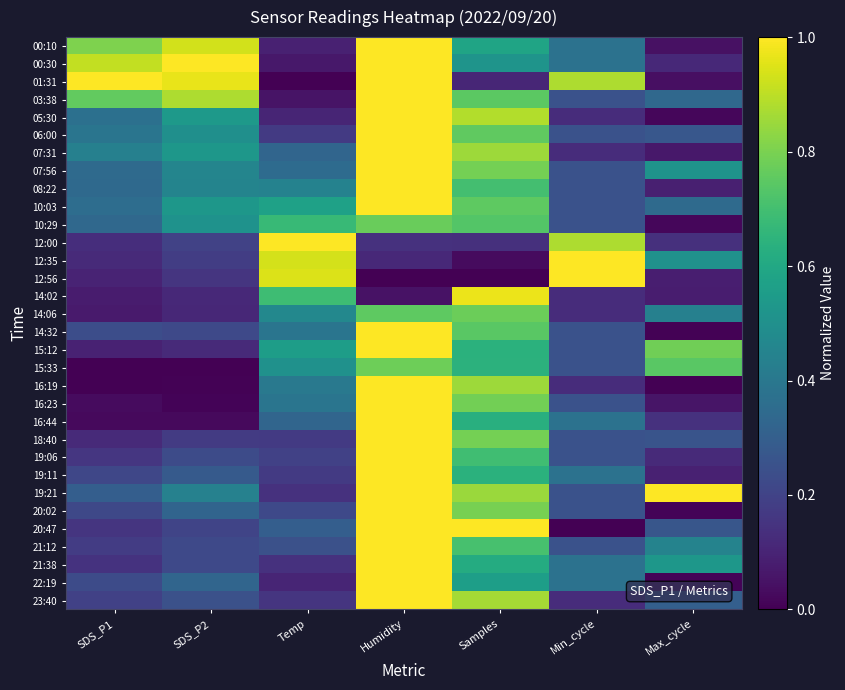

Reading left to right, list all the values displayed in this chart.

00:10: SDS_P1=0.8	SDS_P2=0.9	Temp=0.1	Humidity=1.0	Samples=0.6	Min_cycle=0.4	Max_cycle=0.0
00:30: SDS_P1=0.9	SDS_P2=1.0	Temp=0.1	Humidity=1.0	Samples=0.5	Min_cycle=0.4	Max_cycle=0.1
01:31: SDS_P1=1.0	SDS_P2=1.0	Temp=0.0	Humidity=1.0	Samples=0.1	Min_cycle=0.9	Max_cycle=0.0
03:38: SDS_P1=0.8	SDS_P2=0.9	Temp=0.1	Humidity=1.0	Samples=0.7	Min_cycle=0.2	Max_cycle=0.3
05:30: SDS_P1=0.4	SDS_P2=0.5	Temp=0.1	Humidity=1.0	Samples=0.9	Min_cycle=0.1	Max_cycle=0.0
06:00: SDS_P1=0.4	SDS_P2=0.5	Temp=0.2	Humidity=1.0	Samples=0.8	Min_cycle=0.2	Max_cycle=0.3
07:31: SDS_P1=0.4	SDS_P2=0.5	Temp=0.3	Humidity=1.0	Samples=0.9	Min_cycle=0.1	Max_cycle=0.1
07:56: SDS_P1=0.3	SDS_P2=0.5	Temp=0.4	Humidity=1.0	Samples=0.8	Min_cycle=0.2	Max_cycle=0.5
08:22: SDS_P1=0.3	SDS_P2=0.4	Temp=0.4	Humidity=1.0	Samples=0.7	Min_cycle=0.2	Max_cycle=0.1
10:03: SDS_P1=0.4	SDS_P2=0.5	Temp=0.6	Humidity=1.0	Samples=0.8	Min_cycle=0.2	Max_cycle=0.3
10:29: SDS_P1=0.3	SDS_P2=0.5	Temp=0.7	Humidity=0.8	Samples=0.7	Min_cycle=0.2	Max_cycle=0.0
12:00: SDS_P1=0.1	SDS_P2=0.2	Temp=1.0	Humidity=0.1	Samples=0.1	Min_cycle=0.9	Max_cycle=0.1
12:35: SDS_P1=0.1	SDS_P2=0.2	Temp=0.9	Humidity=0.1	Samples=0.0	Min_cycle=1.0	Max_cycle=0.5
12:56: SDS_P1=0.1	SDS_P2=0.2	Temp=0.9	Humidity=0.0	Samples=0.0	Min_cycle=1.0	Max_cycle=0.1
14:02: SDS_P1=0.1	SDS_P2=0.1	Temp=0.7	Humidity=0.0	Samples=1.0	Min_cycle=0.1	Max_cycle=0.1
14:06: SDS_P1=0.1	SDS_P2=0.1	Temp=0.5	Humidity=0.8	Samples=0.8	Min_cycle=0.1	Max_cycle=0.4
14:32: SDS_P1=0.2	SDS_P2=0.2	Temp=0.4	Humidity=1.0	Samples=0.7	Min_cycle=0.2	Max_cycle=0.0
15:12: SDS_P1=0.1	SDS_P2=0.1	Temp=0.6	Humidity=1.0	Samples=0.6	Min_cycle=0.2	Max_cycle=0.8
15:33: SDS_P1=0.0	SDS_P2=0.0	Temp=0.5	Humidity=0.8	Samples=0.6	Min_cycle=0.2	Max_cycle=0.7
16:19: SDS_P1=0.0	SDS_P2=0.0	Temp=0.4	Humidity=1.0	Samples=0.9	Min_cycle=0.1	Max_cycle=0.0
16:23: SDS_P1=0.0	SDS_P2=0.0	Temp=0.4	Humidity=1.0	Samples=0.8	Min_cycle=0.2	Max_cycle=0.1
16:44: SDS_P1=0.0	SDS_P2=0.0	Temp=0.3	Humidity=1.0	Samples=0.6	Min_cycle=0.4	Max_cycle=0.1
18:40: SDS_P1=0.1	SDS_P2=0.2	Temp=0.2	Humidity=1.0	Samples=0.8	Min_cycle=0.2	Max_cycle=0.3
19:06: SDS_P1=0.2	SDS_P2=0.2	Temp=0.2	Humidity=1.0	Samples=0.7	Min_cycle=0.2	Max_cycle=0.1
19:11: SDS_P1=0.2	SDS_P2=0.3	Temp=0.2	Humidity=1.0	Samples=0.6	Min_cycle=0.4	Max_cycle=0.1
19:21: SDS_P1=0.3	SDS_P2=0.4	Temp=0.1	Humidity=1.0	Samples=0.8	Min_cycle=0.2	Max_cycle=1.0
20:02: SDS_P1=0.2	SDS_P2=0.3	Temp=0.2	Humidity=1.0	Samples=0.8	Min_cycle=0.2	Max_cycle=0.0
20:47: SDS_P1=0.2	SDS_P2=0.2	Temp=0.3	Humidity=1.0	Samples=1.0	Min_cycle=0.0	Max_cycle=0.3
21:12: SDS_P1=0.2	SDS_P2=0.2	Temp=0.2	Humidity=1.0	Samples=0.7	Min_cycle=0.2	Max_cycle=0.4
21:38: SDS_P1=0.1	SDS_P2=0.2	Temp=0.1	Humidity=1.0	Samples=0.6	Min_cycle=0.4	Max_cycle=0.5
22:19: SDS_P1=0.2	SDS_P2=0.3	Temp=0.1	Humidity=1.0	Samples=0.6	Min_cycle=0.4	Max_cycle=0.0
23:40: SDS_P1=0.2	SDS_P2=0.2	Temp=0.2	Humidity=1.0	Samples=0.9	Min_cycle=0.1	Max_cycle=0.3